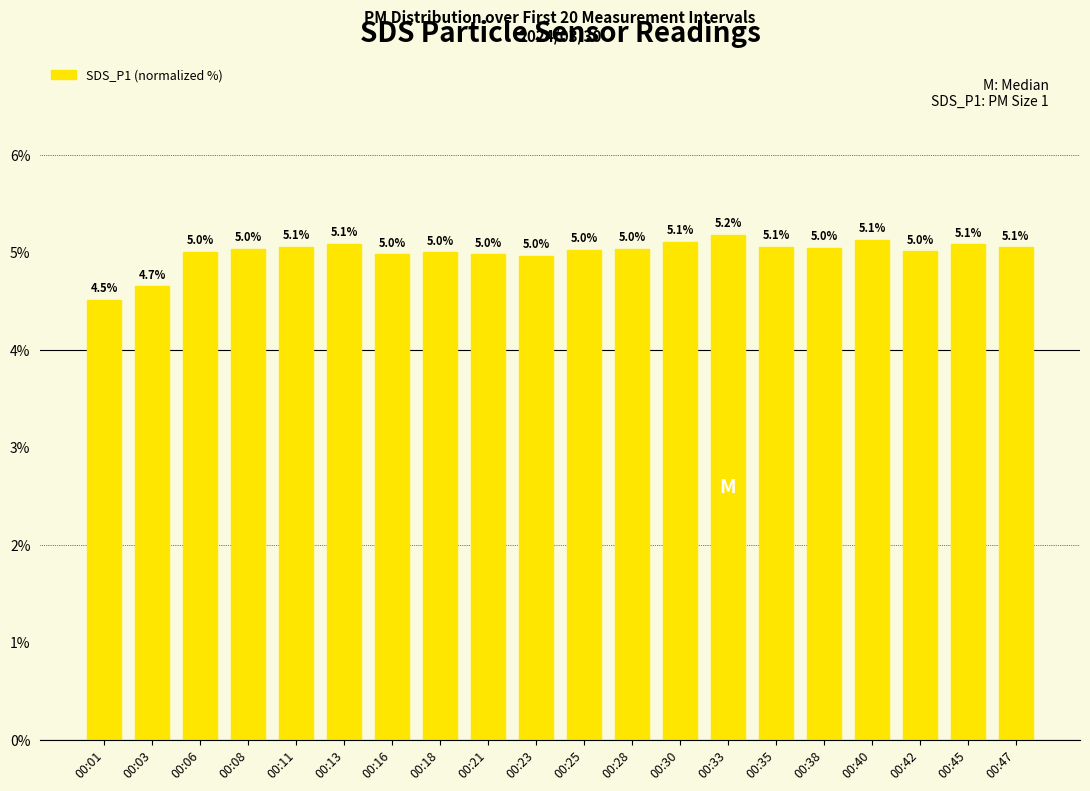

What is the value of the 9th bar from the left?

5.0